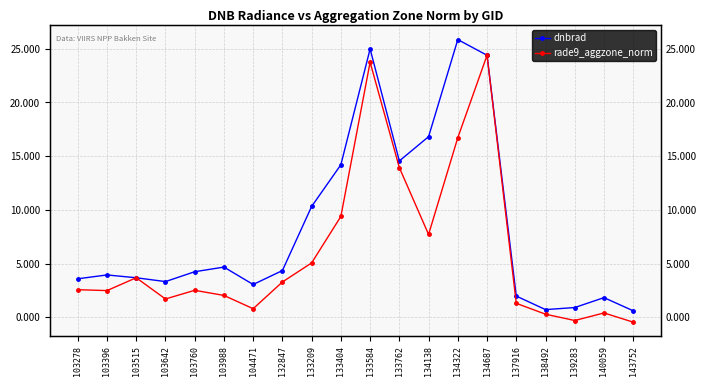

What is the sum of all dnbrad values?

167.9